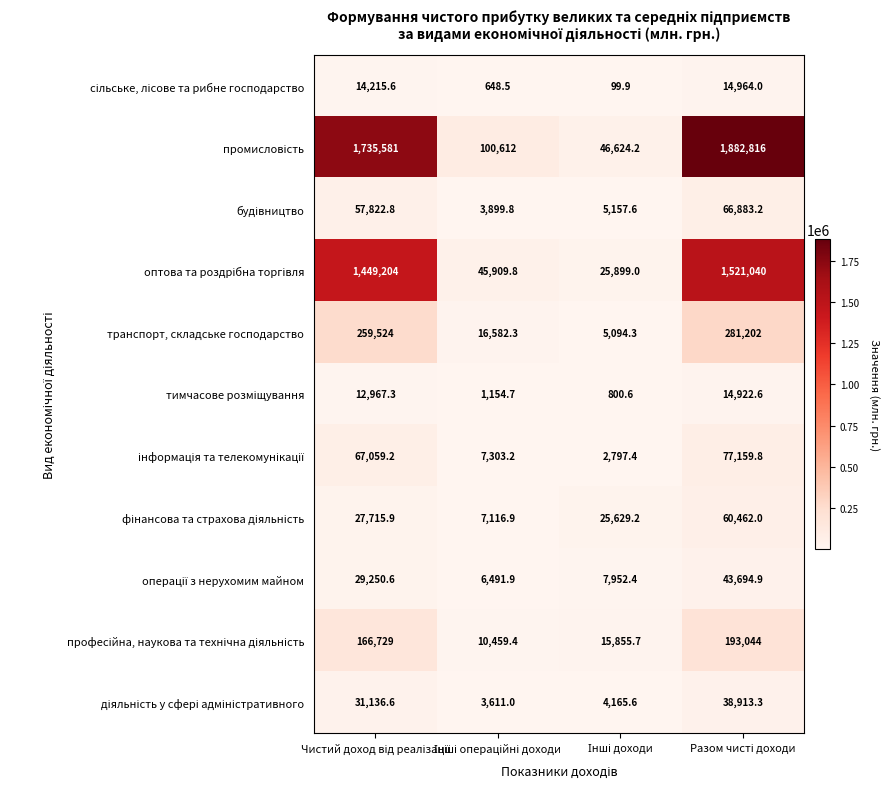

What is the greatest value displayed?

1882816.0